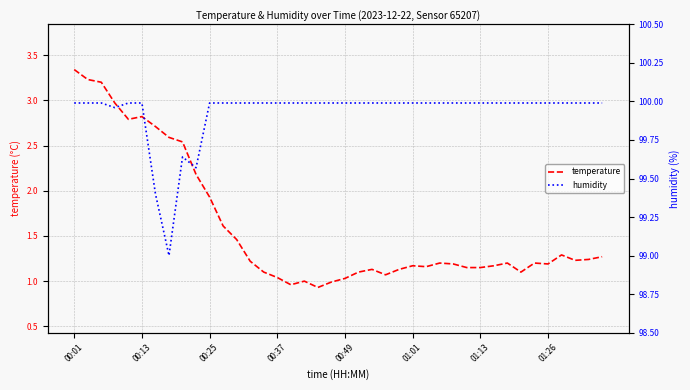

Is this an area chart (filled region under the line)?

No